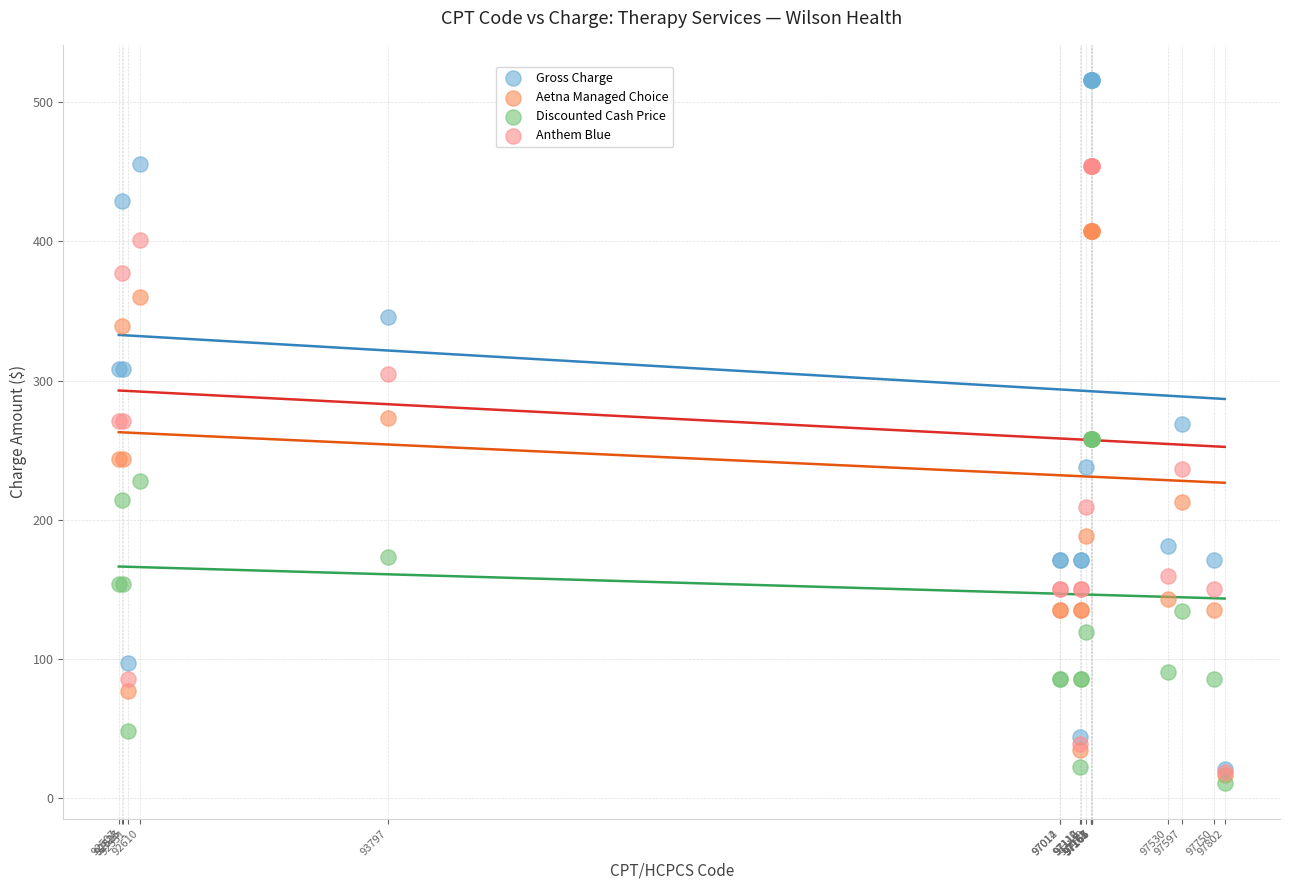

Which series contains the lowest Y value?

Discounted Cash Price